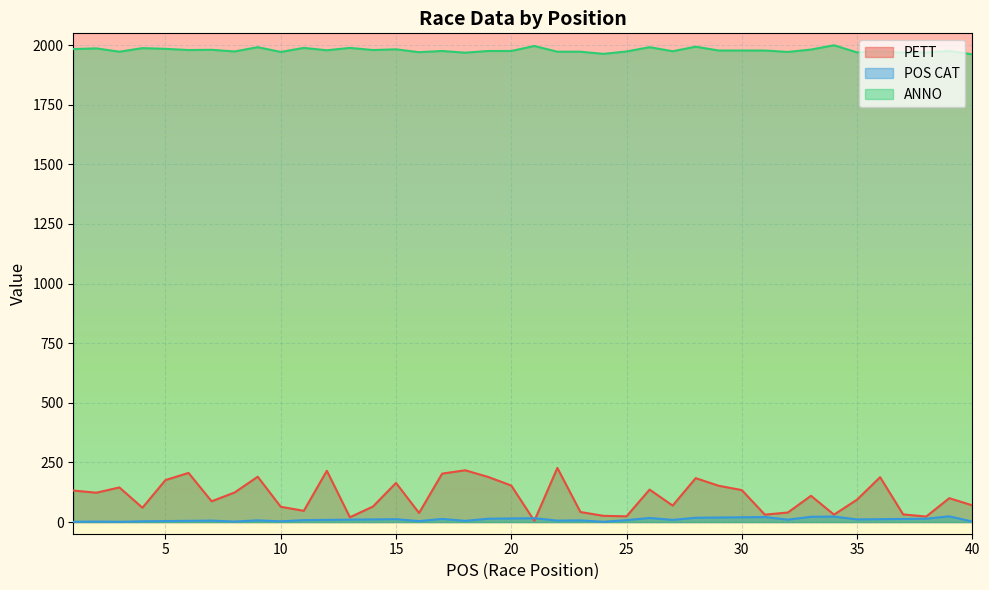

Does the chart display data point markers on the line(s)?

No